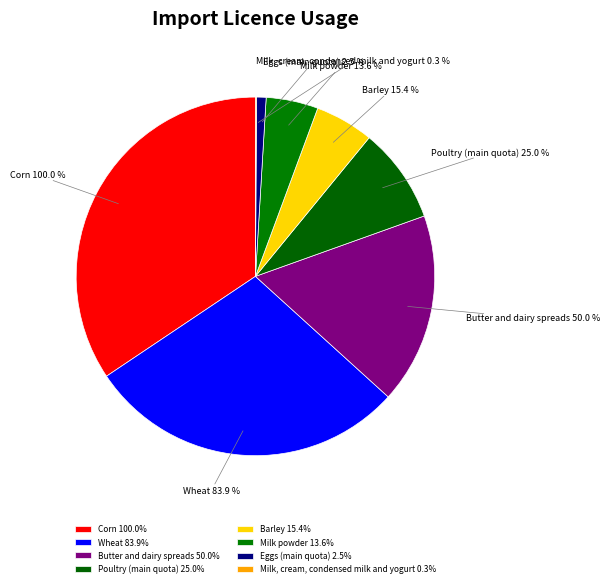

To the nearest percent, what is the average slice percentage?

12%